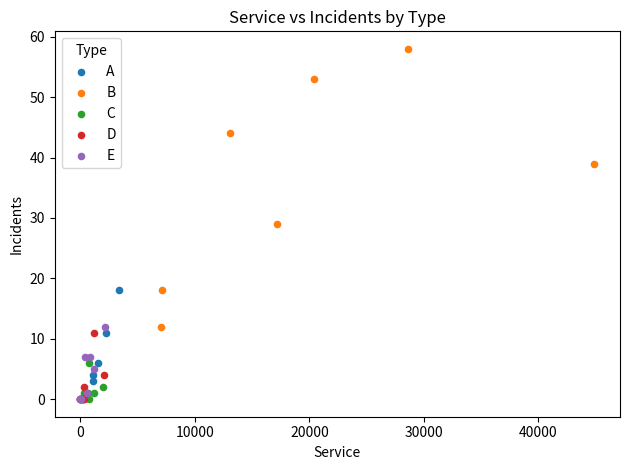

Which series has the widest spread of Y values?

B